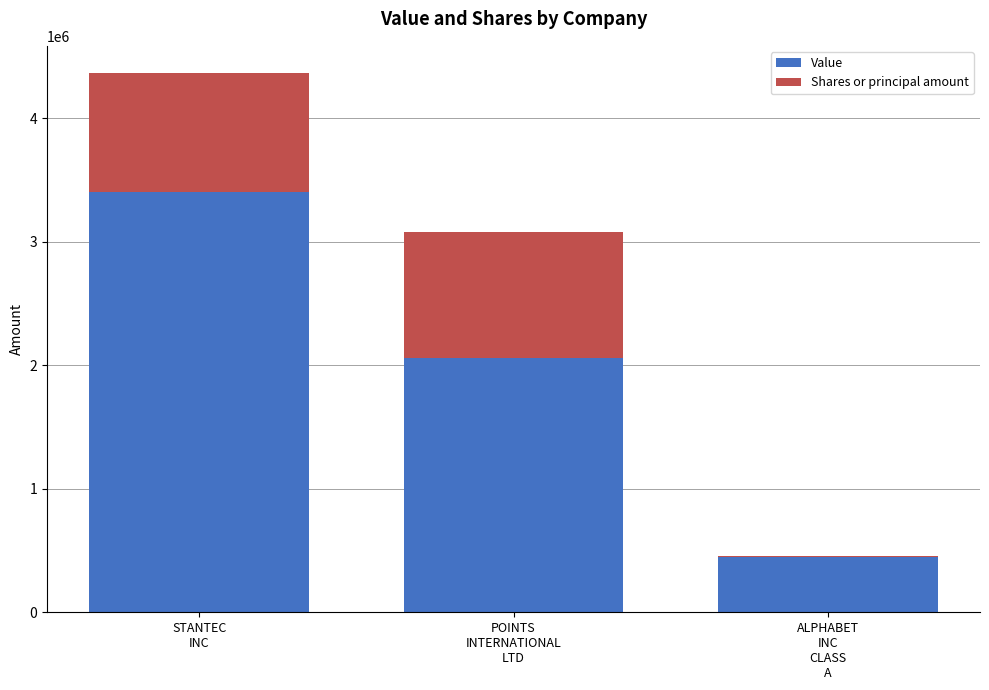

Are the bars horizontal?

No